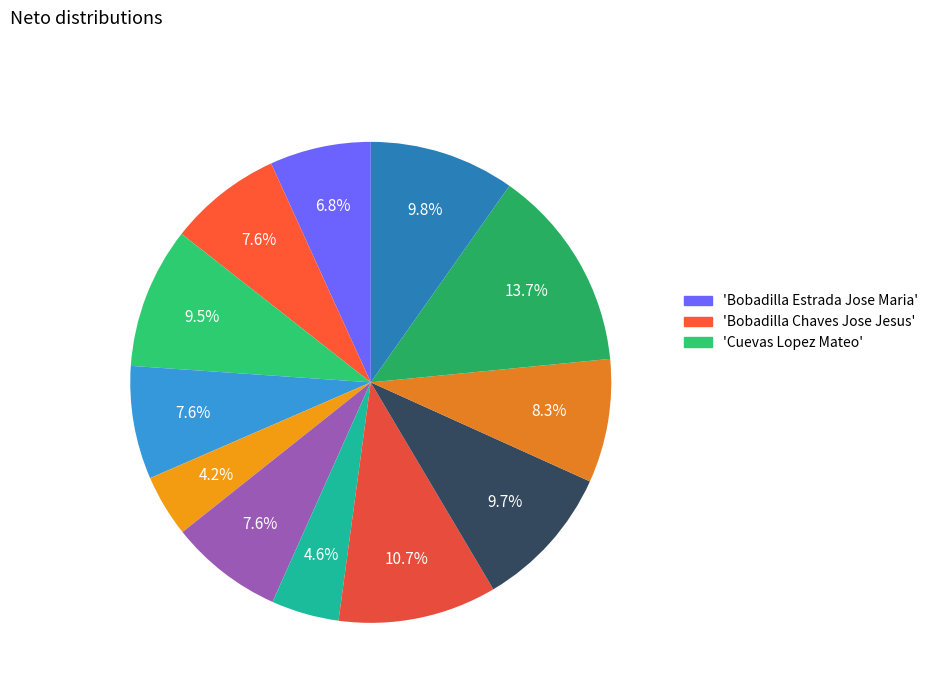

Count the number of slices in the pie.

12